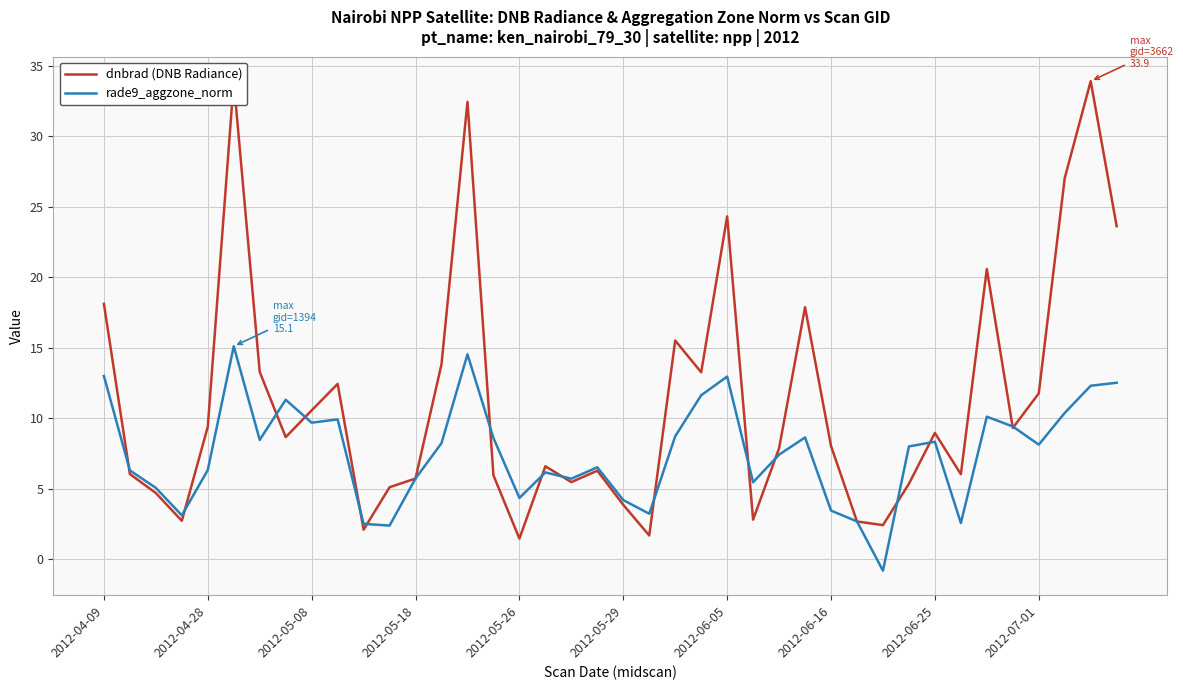

What is the difference between the maximum and minimum values in the rade9_aggzone_norm series?

15.9